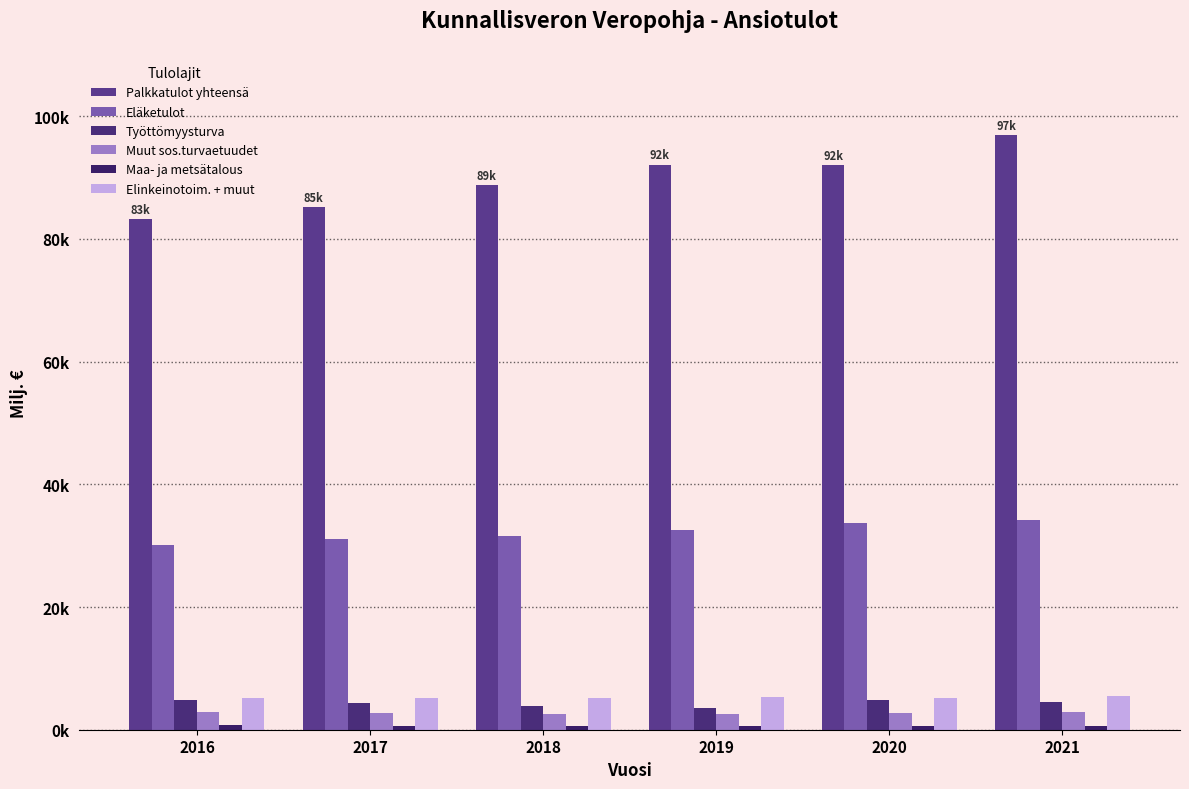

Are the bars grouped side by side (vs. stacked)?

Yes